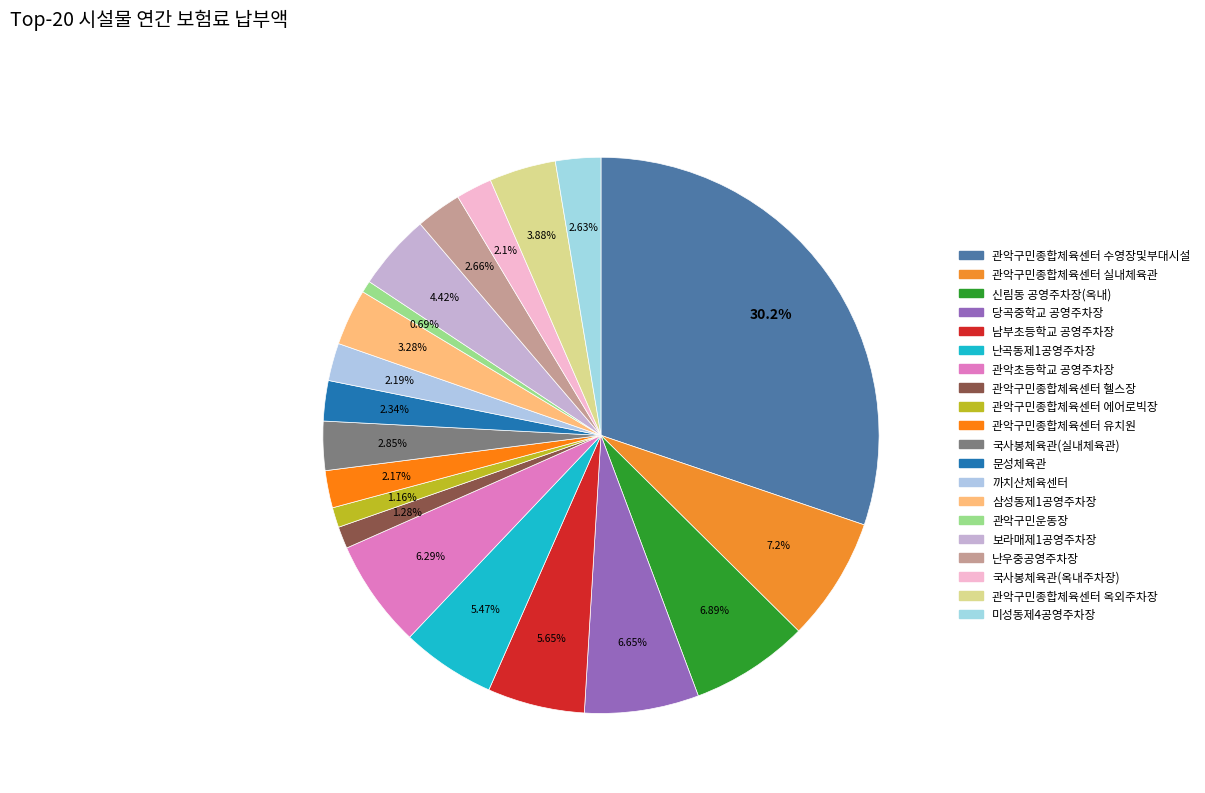

Is 관악구민종합체육센터 헬스장 the majority of the pie?

No